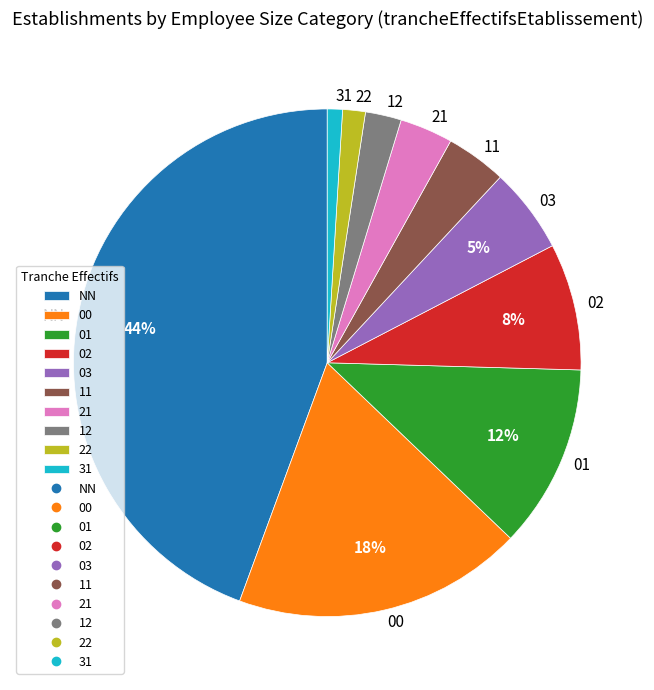

Is there any slice that represents more than half of the pie?

No